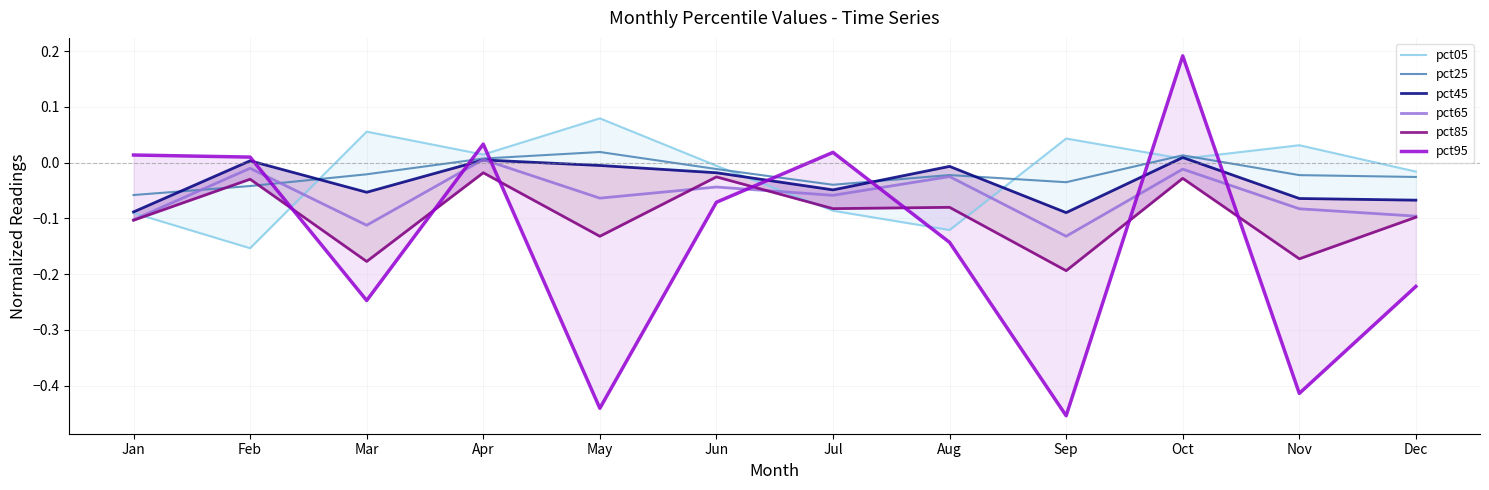

Reading left to right, what are all the values shown in this chart?

pct05: -0.1	-0.2	0.1	0.0	0.1	-0.0	-0.1	-0.1	0.0	0.0	0.0	-0.0
pct25: -0.1	-0.0	-0.0	0.0	0.0	-0.0	-0.0	-0.0	-0.0	0.0	-0.0	-0.0
pct45: -0.1	0.0	-0.1	0.0	-0.0	-0.0	-0.0	-0.0	-0.1	0.0	-0.1	-0.1
pct65: -0.1	-0.0	-0.1	0.0	-0.1	-0.0	-0.1	-0.0	-0.1	-0.0	-0.1	-0.1
pct85: -0.1	-0.0	-0.2	-0.0	-0.1	-0.0	-0.1	-0.1	-0.2	-0.0	-0.2	-0.1
pct95: 0.0	0.0	-0.2	0.0	-0.4	-0.1	0.0	-0.1	-0.5	0.2	-0.4	-0.2